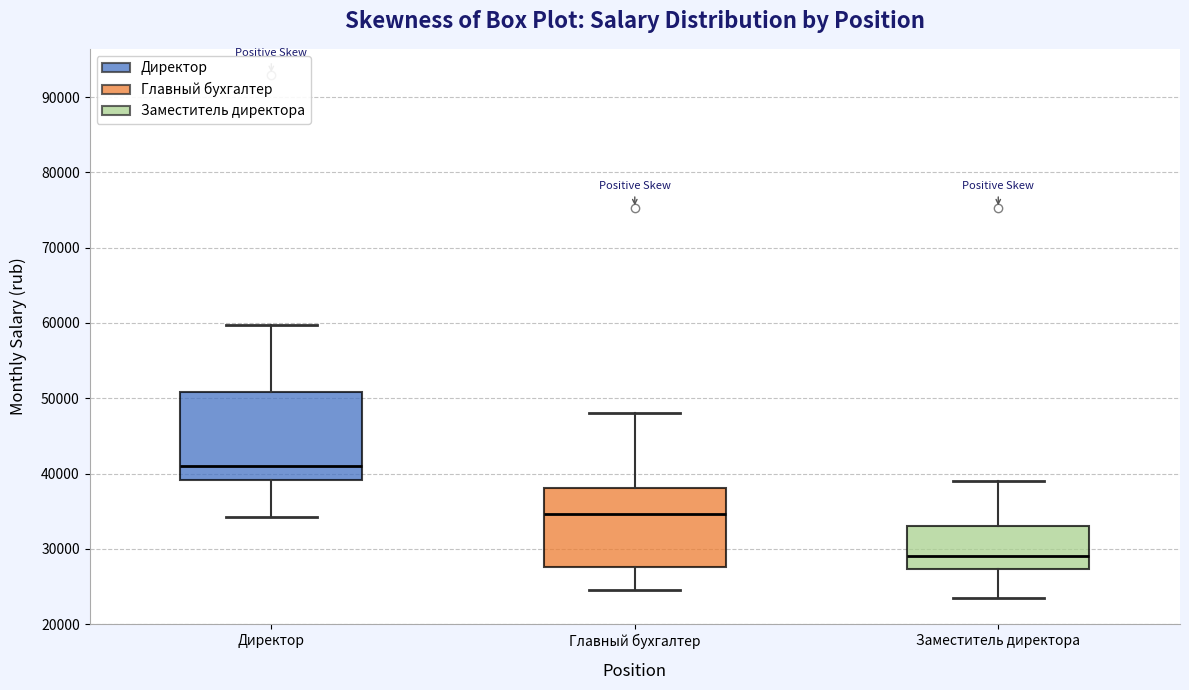

Reading left to right, read every box against the y-axis: the position of its median line, the range the box covers, and the ends of its whiskers. The values are not printed on the chart, so give them approximately, as read against the axis.

Директор: median 41000, box 39000 to 51000, whiskers 34000 to 60000
Главный бухгалтер: median 35000, box 28000 to 38000, whiskers 25000 to 48000
Заместитель директора: median 29000, box 27000 to 33000, whiskers 23000 to 39000